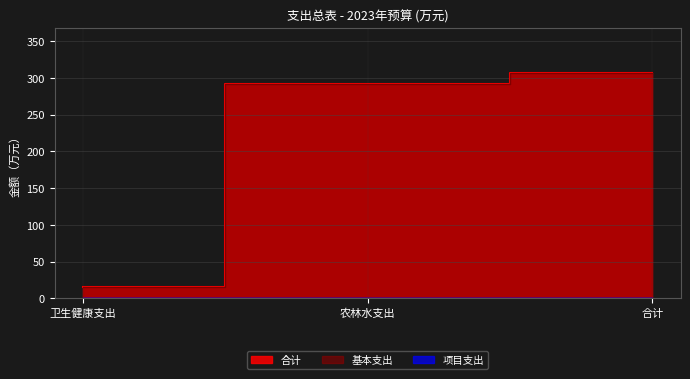

Is it true that 合计 equals 89.0 at 合计?

False